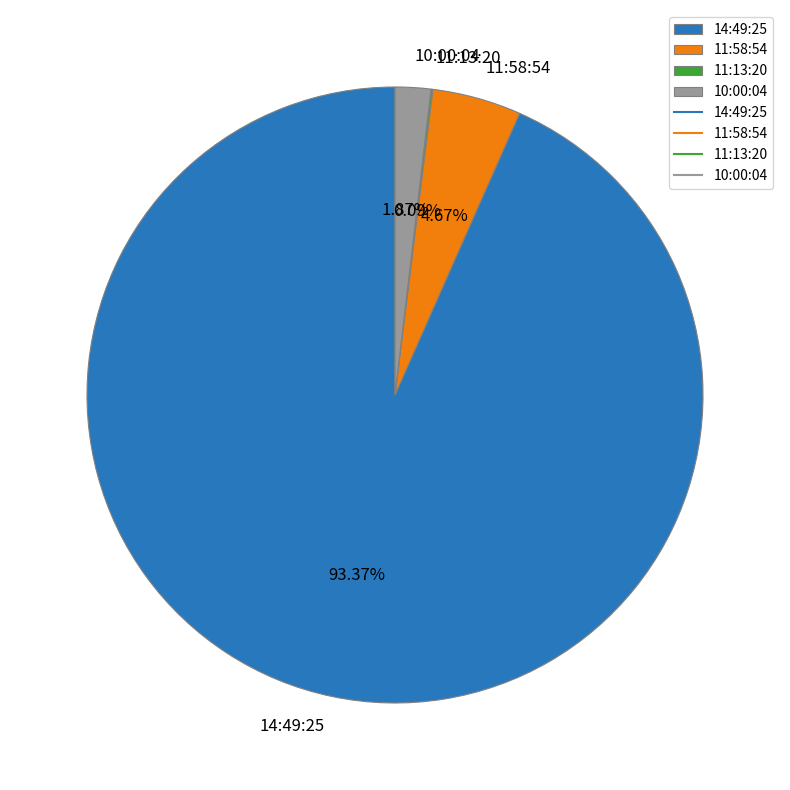

To the nearest percent, what is the difference between the largest and smallest slice percentages?

93%